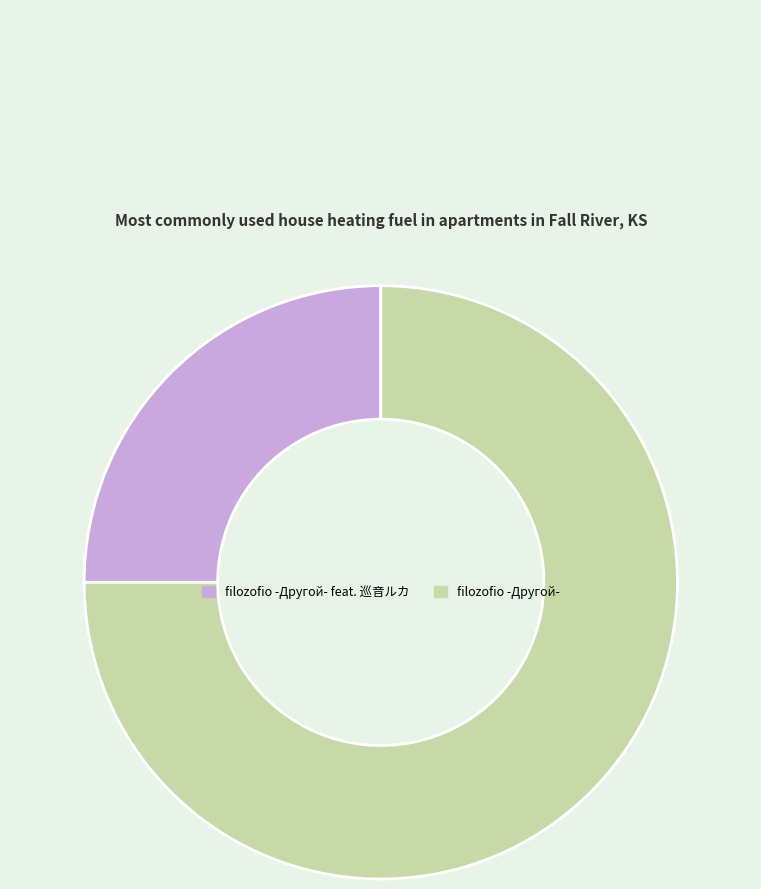

Which category has the biggest portion of the pie?

filozofio -Другой-